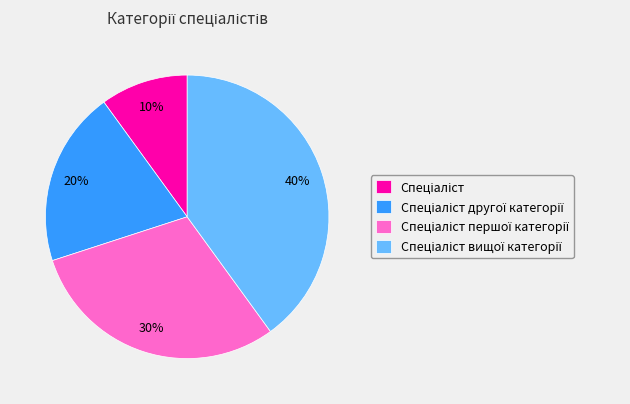

To the nearest percent, what is the average slice percentage?

25%